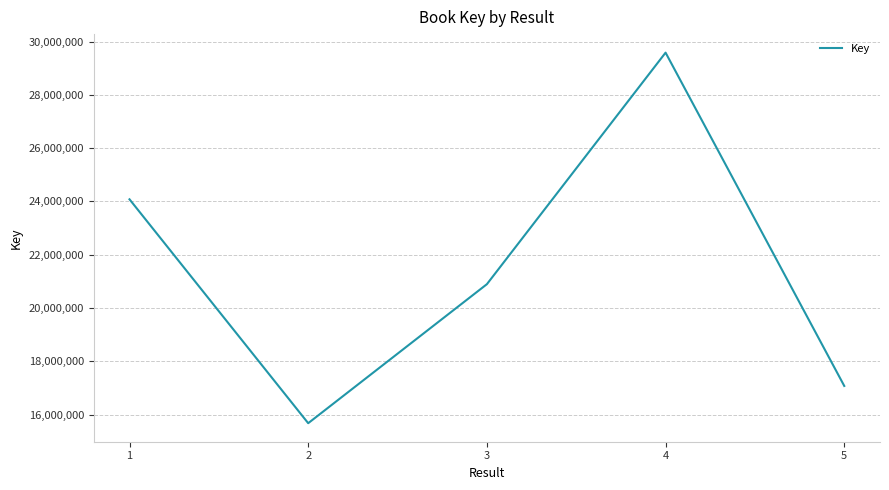

Which label corresponds to the smallest value in the chart?

2